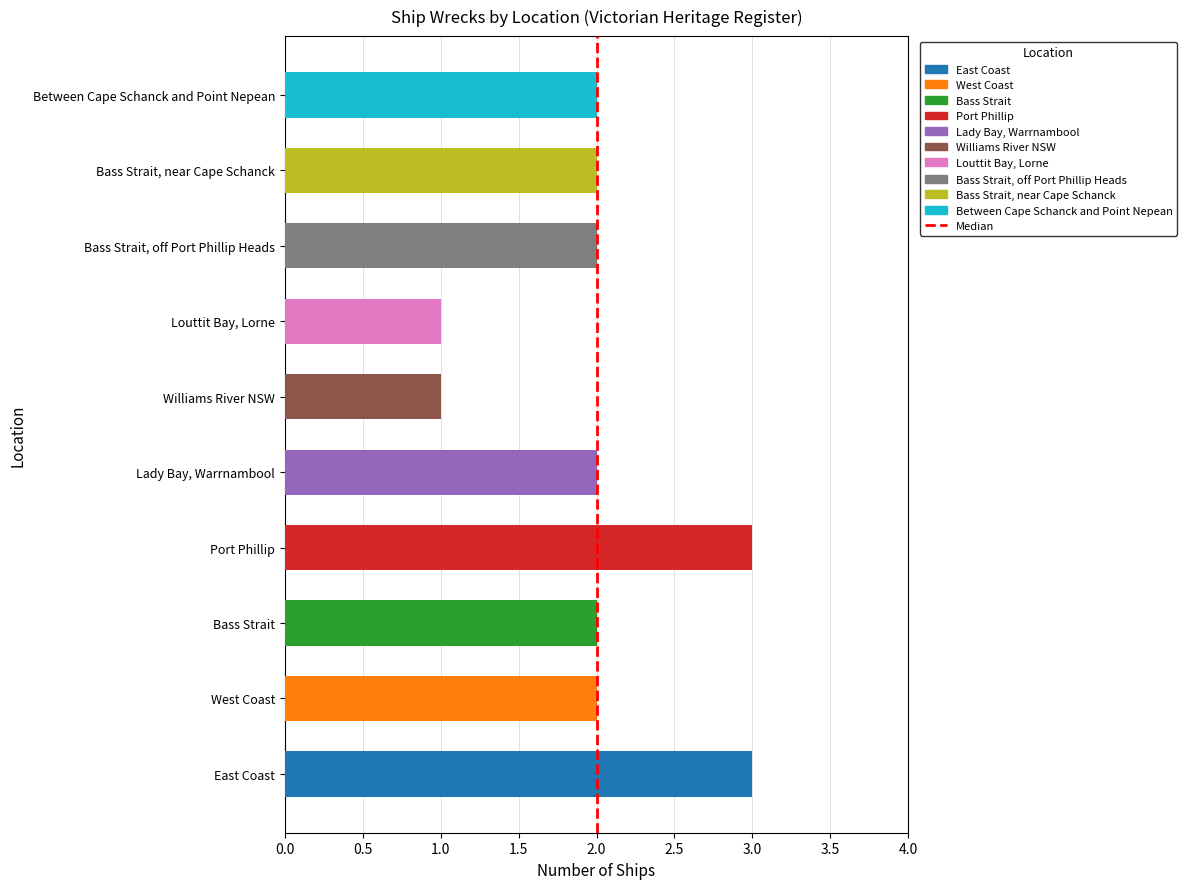

How many values are between 2 and 3?

8